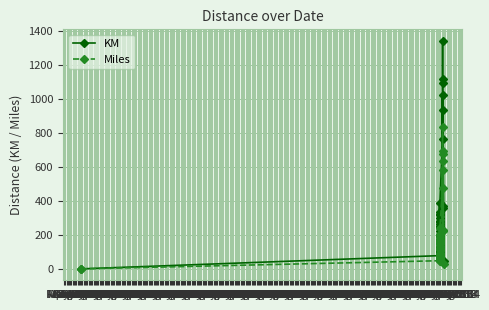

At Jan '90, list the series in order from largest to smallest.

KM, Miles